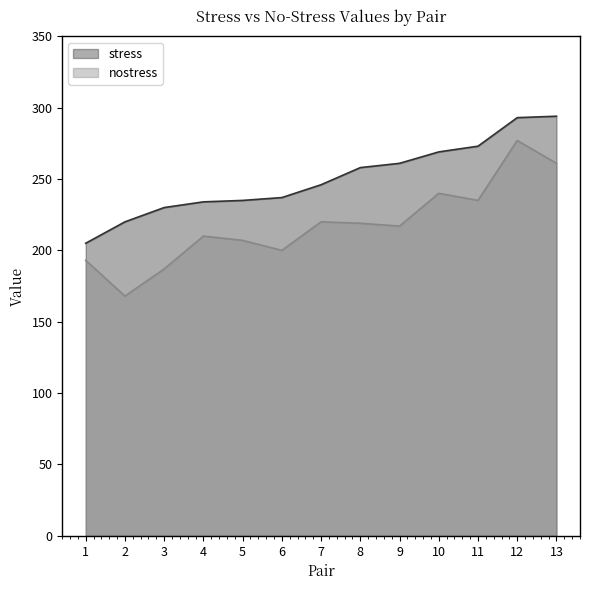

True or false: nostress and stress cross at least once.

False